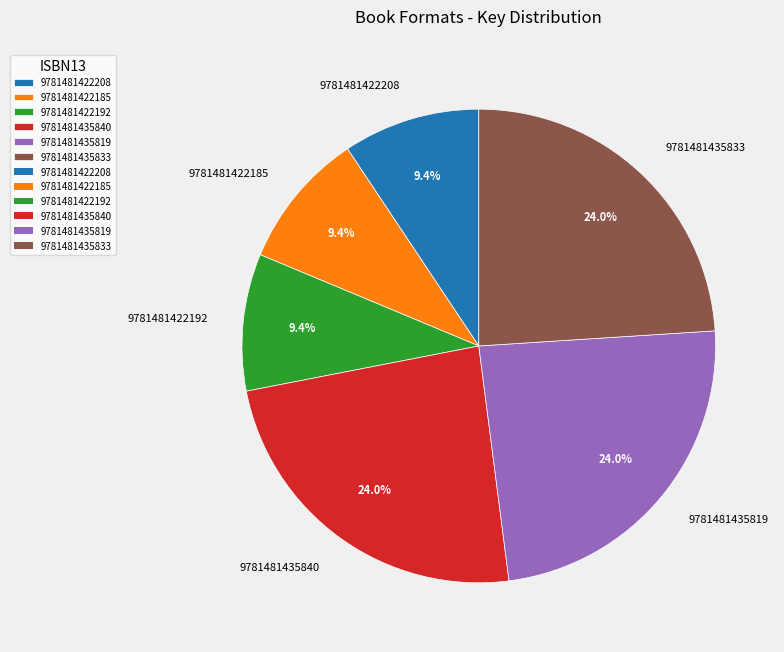

What percentage is NOT represented by 9781481422185?

90.6%